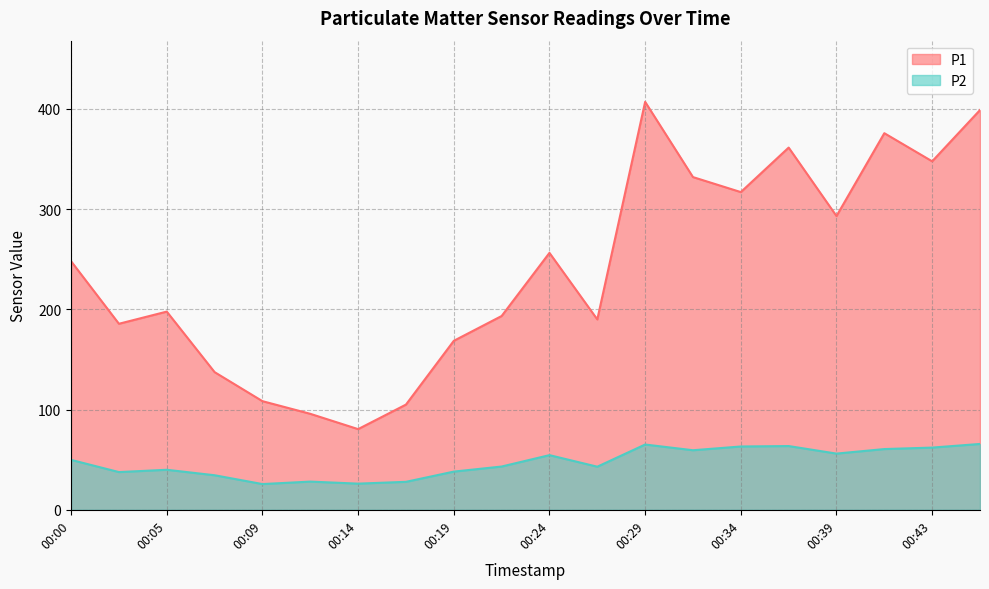

True or false: P1 has a value of 32.1 at 00:14.

False